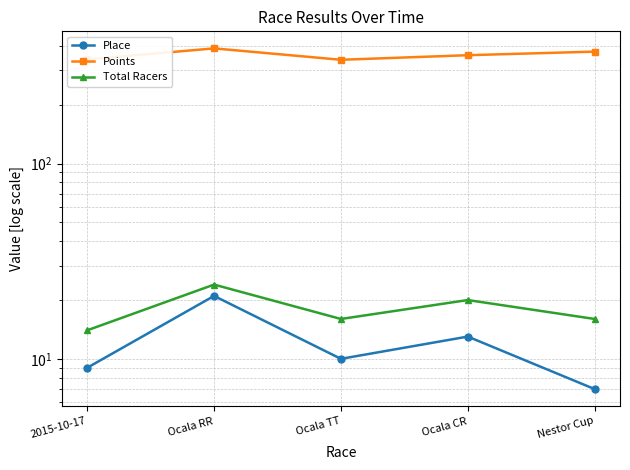

What is the value of the Place point at the 5th from the left?

7.0